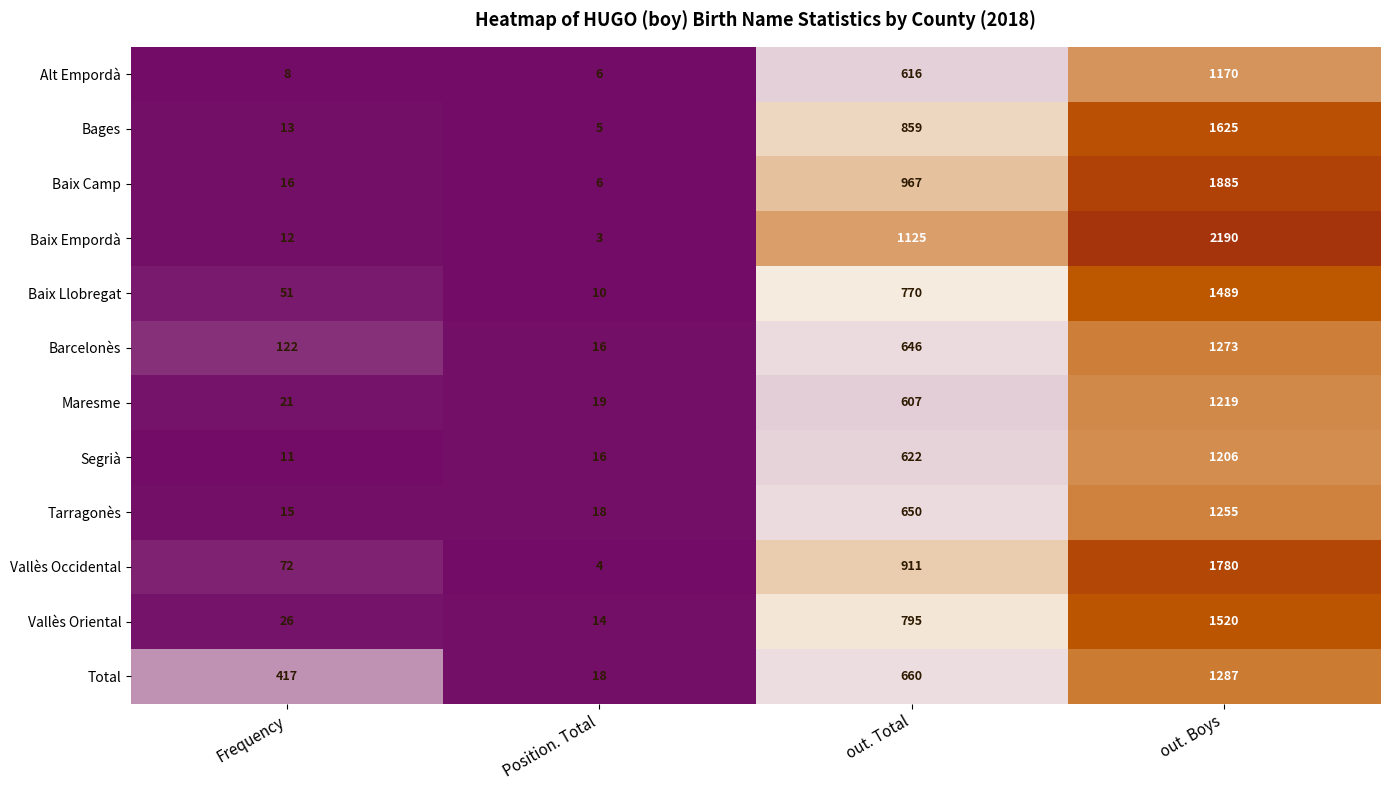

What is the difference between the maximum and minimum values in the Baix Camp series?

1879